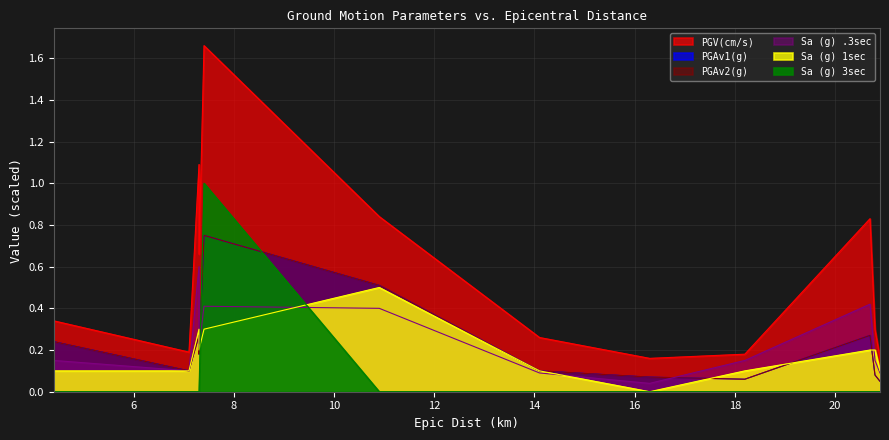

True or false: PGV(cm/s) and PGAv2(g) intersect in this chart.

False